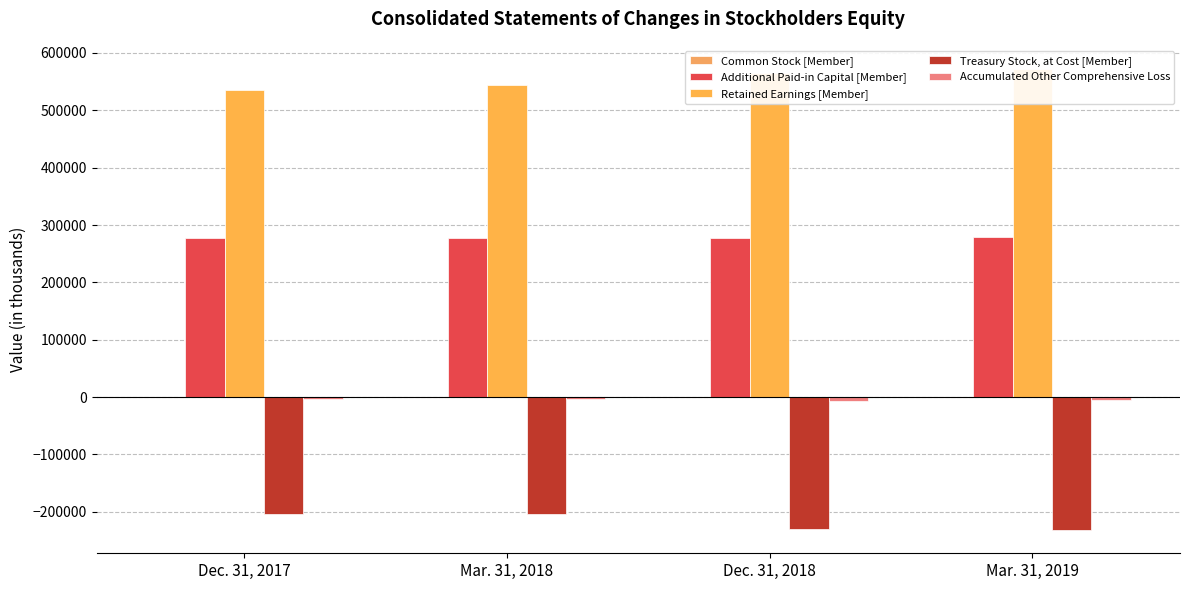

List the series in order of their peak value, highest first.

Retained Earnings [Member], Additional Paid-in Capital [Member], Common Stock [Member], Accumulated Other Comprehensive Loss, Treasury Stock, at Cost [Member]